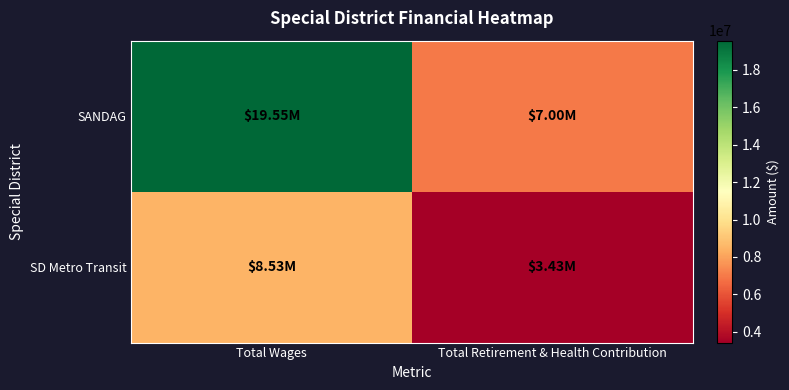

Reading right to left, transcribe all the data shown in this chart.

SANDAG: Total Retirement & Health Contribution=6998062	Total Wages=19554150
SD Metro Transit: Total Retirement & Health Contribution=3428857	Total Wages=8529645